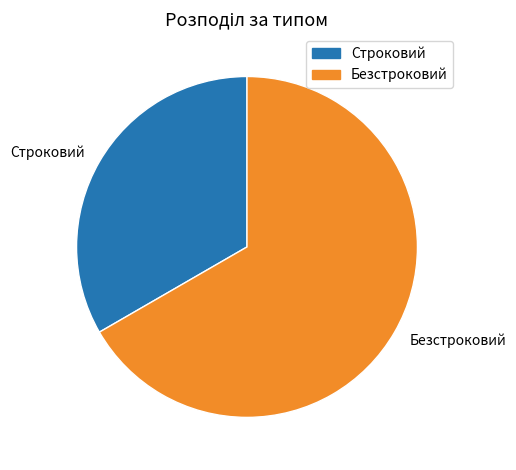

True or false: Строковий accounts for 27% of the total.

False